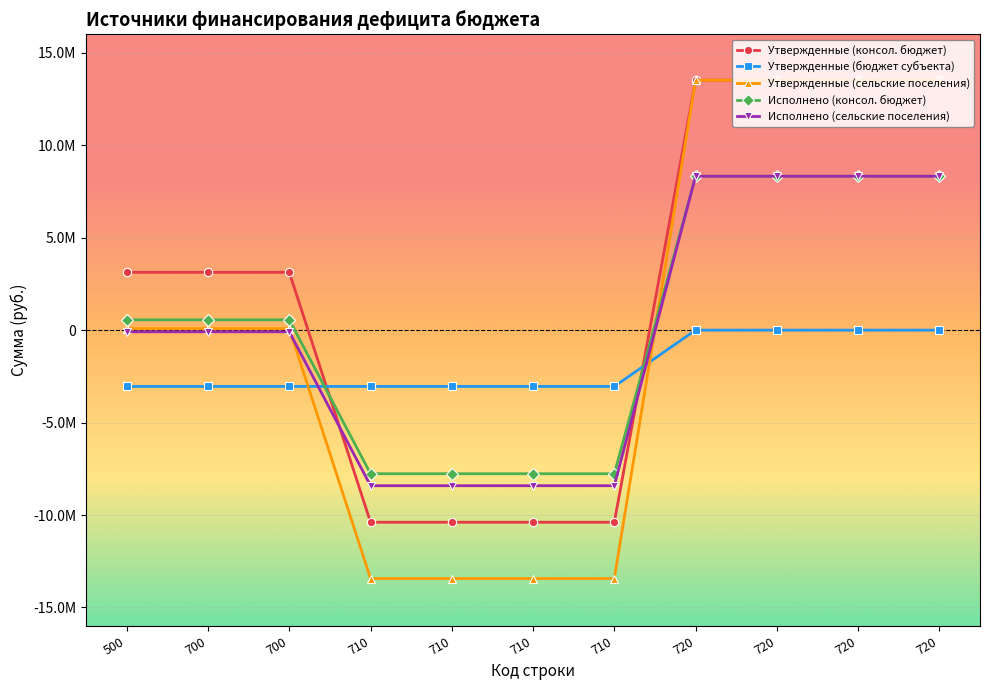

Which has a higher value, 710 or 500?

500